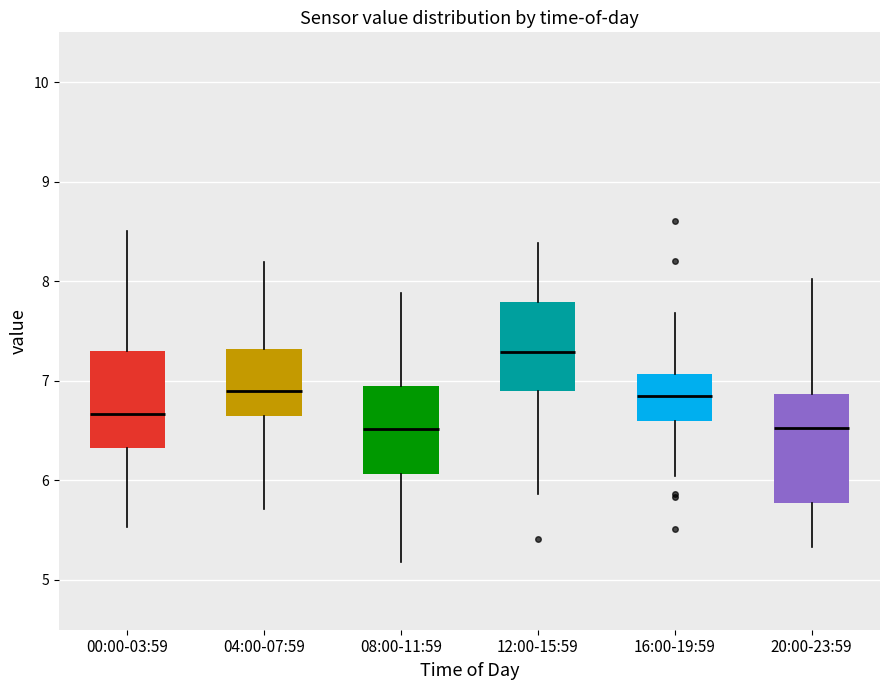

Comparing the boxes themselves (not the whiskers), which one is the tallest?

20:00-23:59